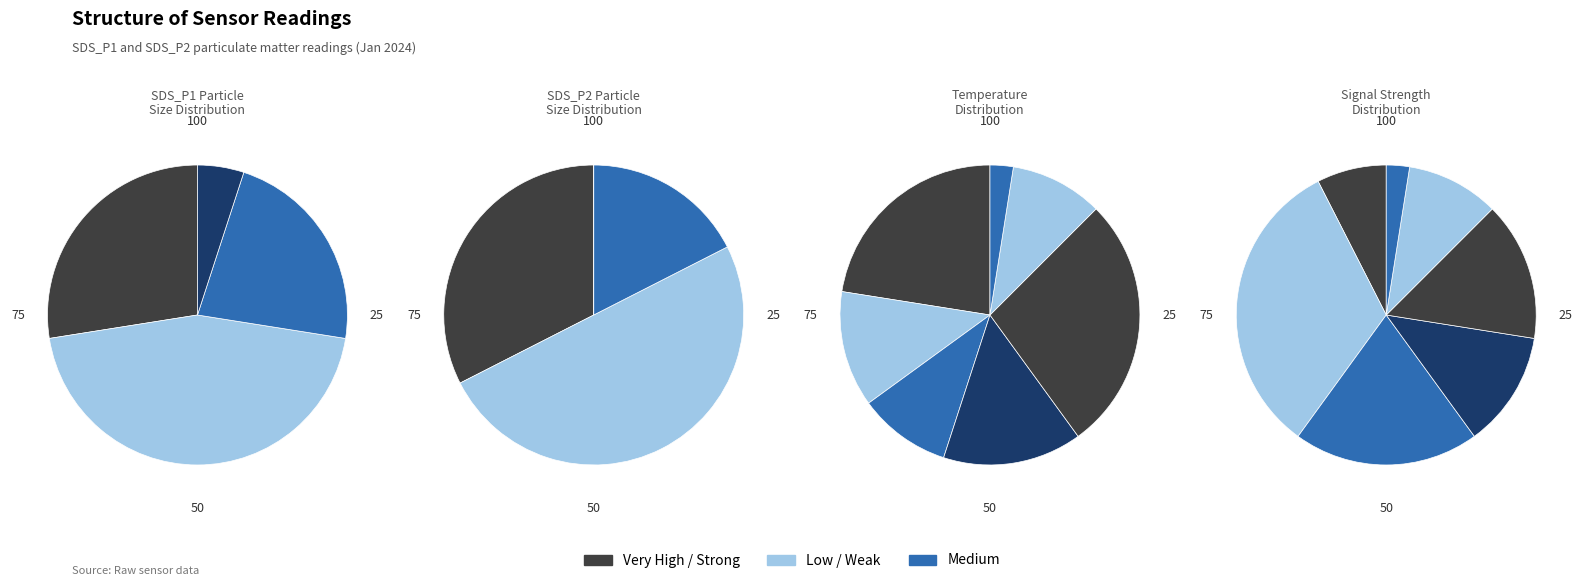

Which series has the largest range (max minus min)?

SDS_P1